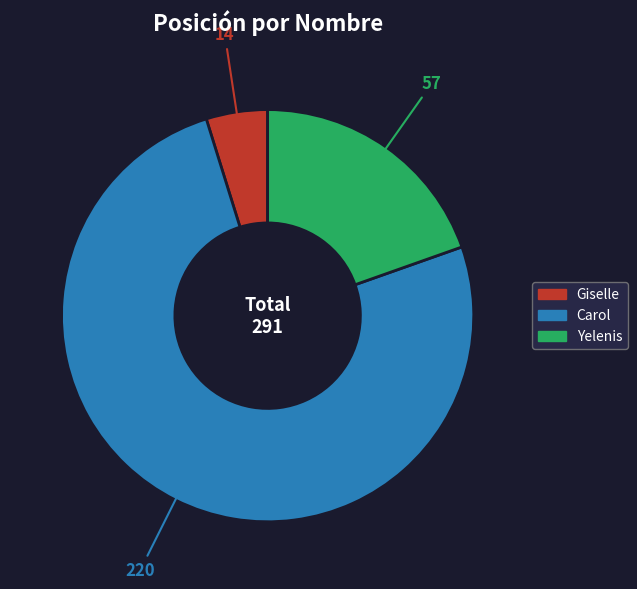

Which slice is the largest?

Carol